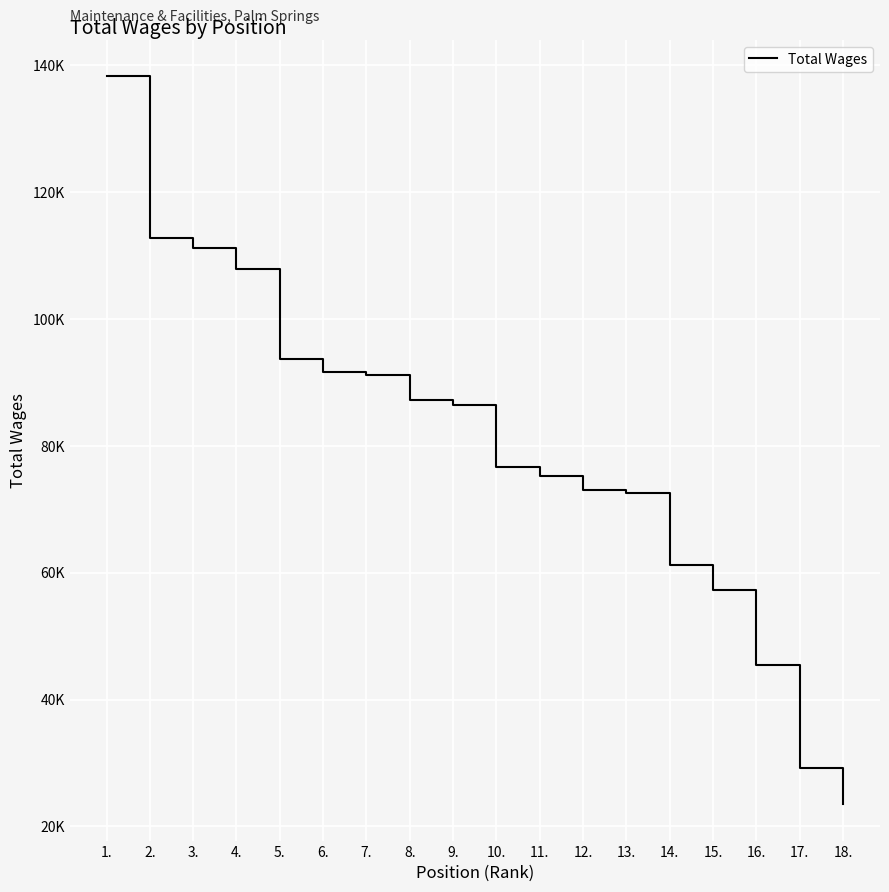

Is this an area chart (filled region under the line)?

No